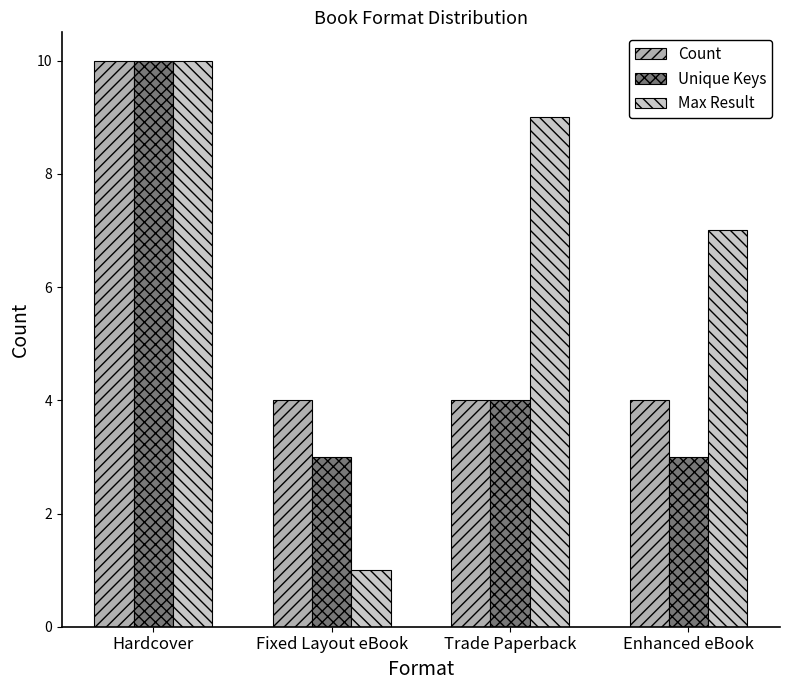

What is the approximate value of Unique Keys at Fixed Layout eBook?

3